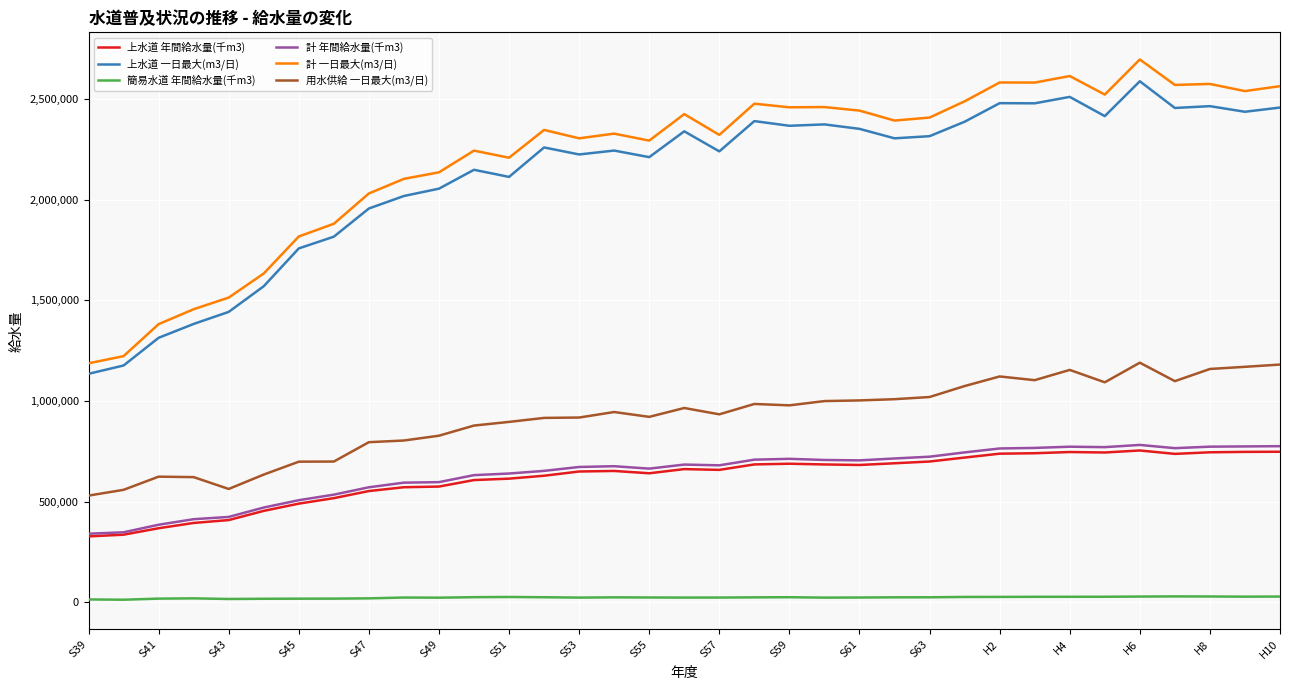

True or false: 計 年間給水量(千m3) and 簡易水道 年間給水量(千m3) intersect in this chart.

False